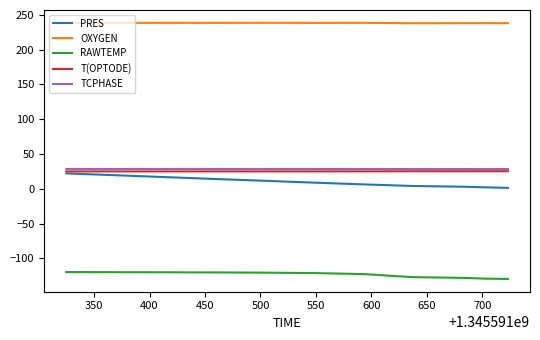

What is the minimum value shown in the chart?

-129.6